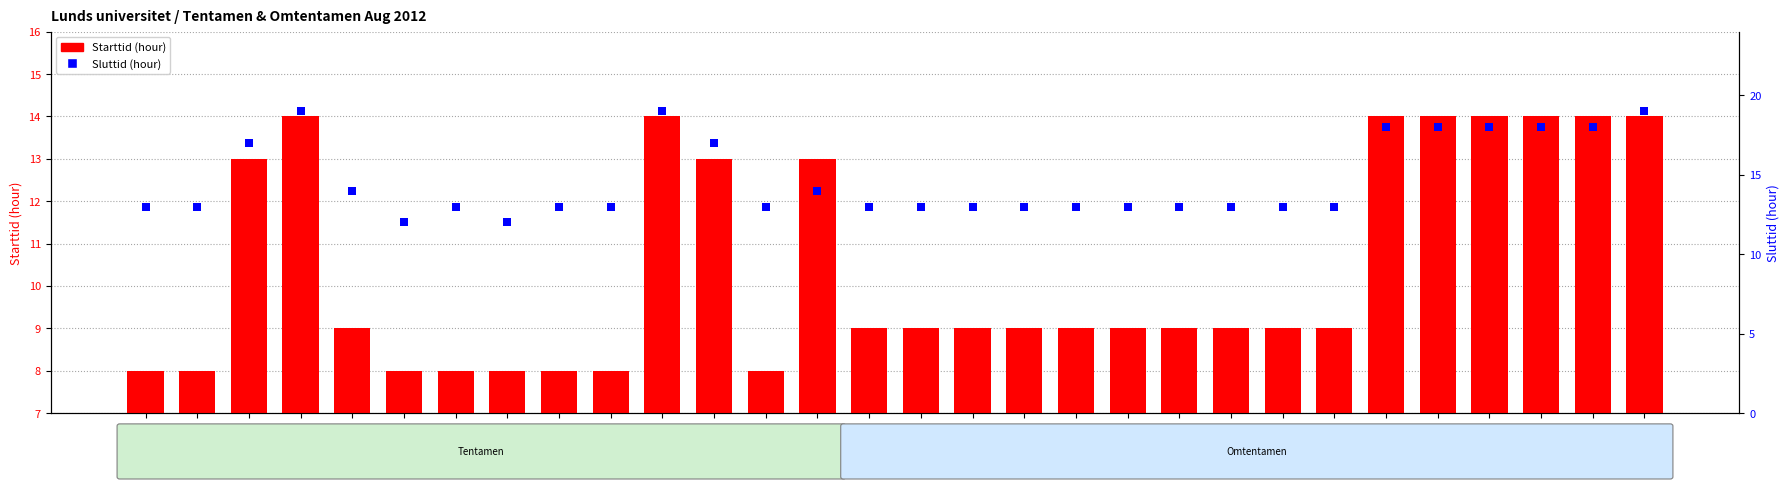

Which series contains the highest Y value?

Sluttid